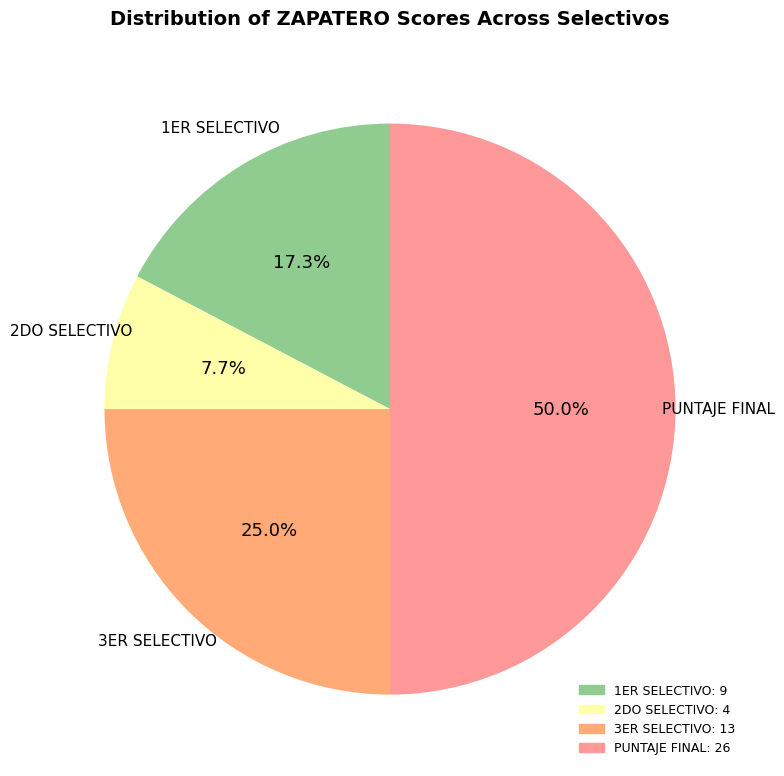

Approximately how many times larger is the value at PUNTAJE FINAL compared to 1ER SELECTIVO?

2.9